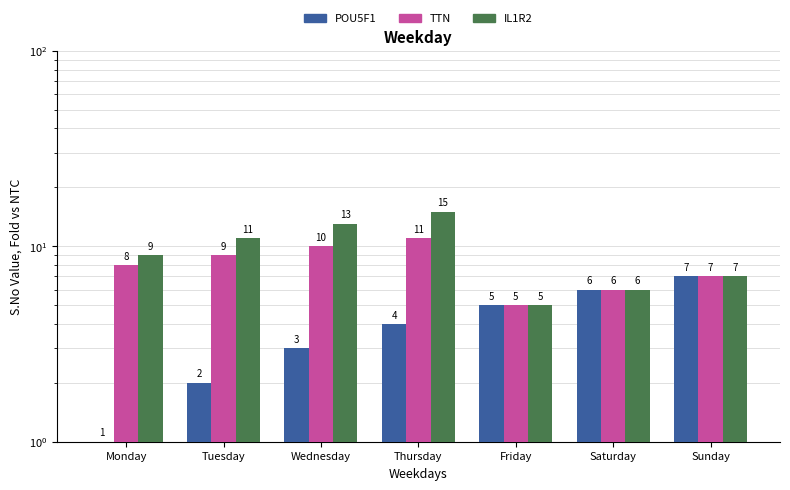

Which category has the lowest value in the TTN series?

Friday